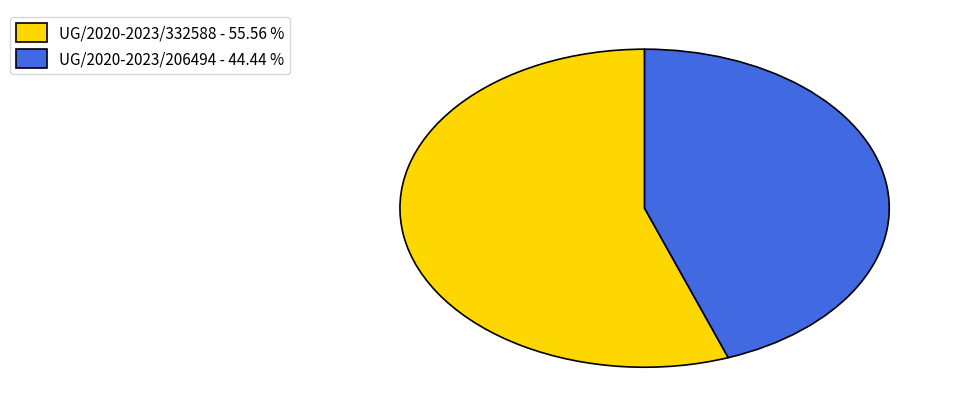

Combined, do UG/2020-2023/206494 - 44.44 % and UG/2020-2023/332588 - 55.56 % account for over 50%?

Yes